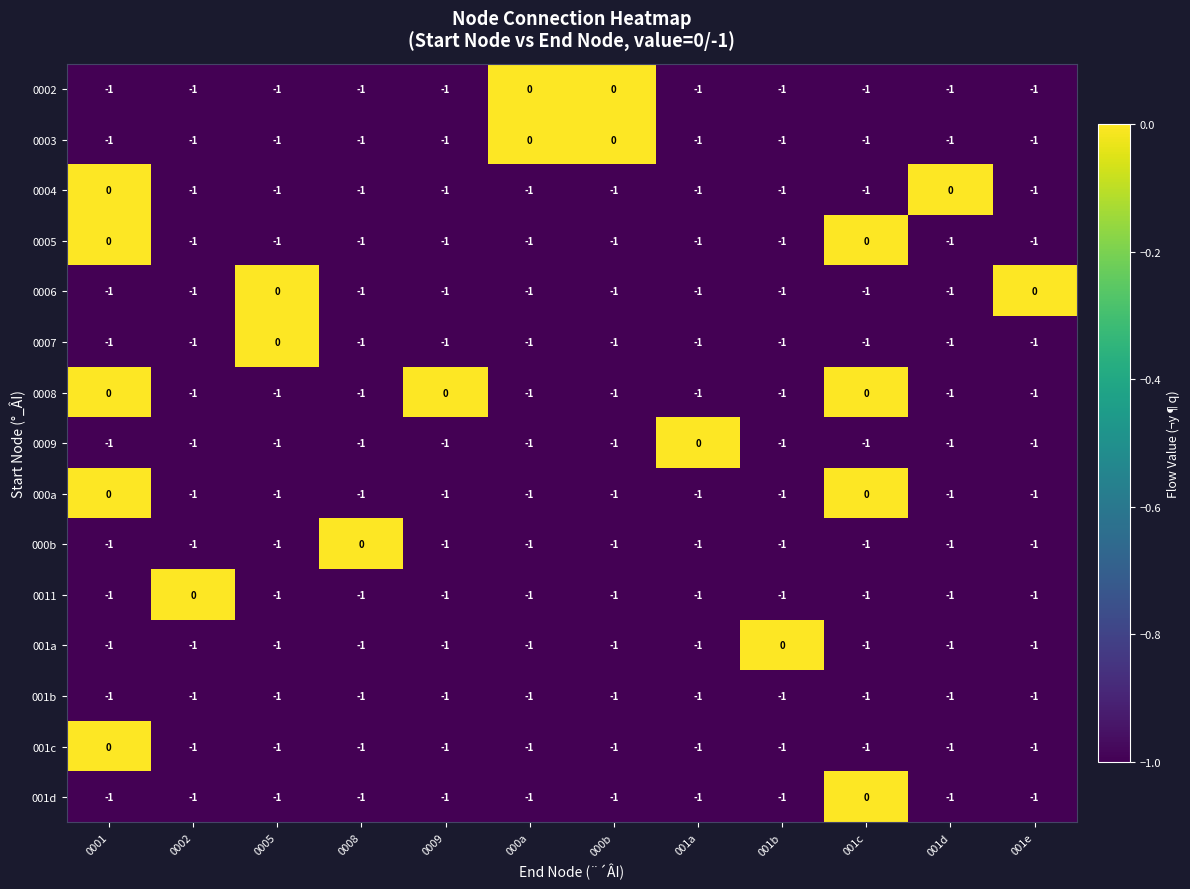

What is the smallest value displayed?

-1